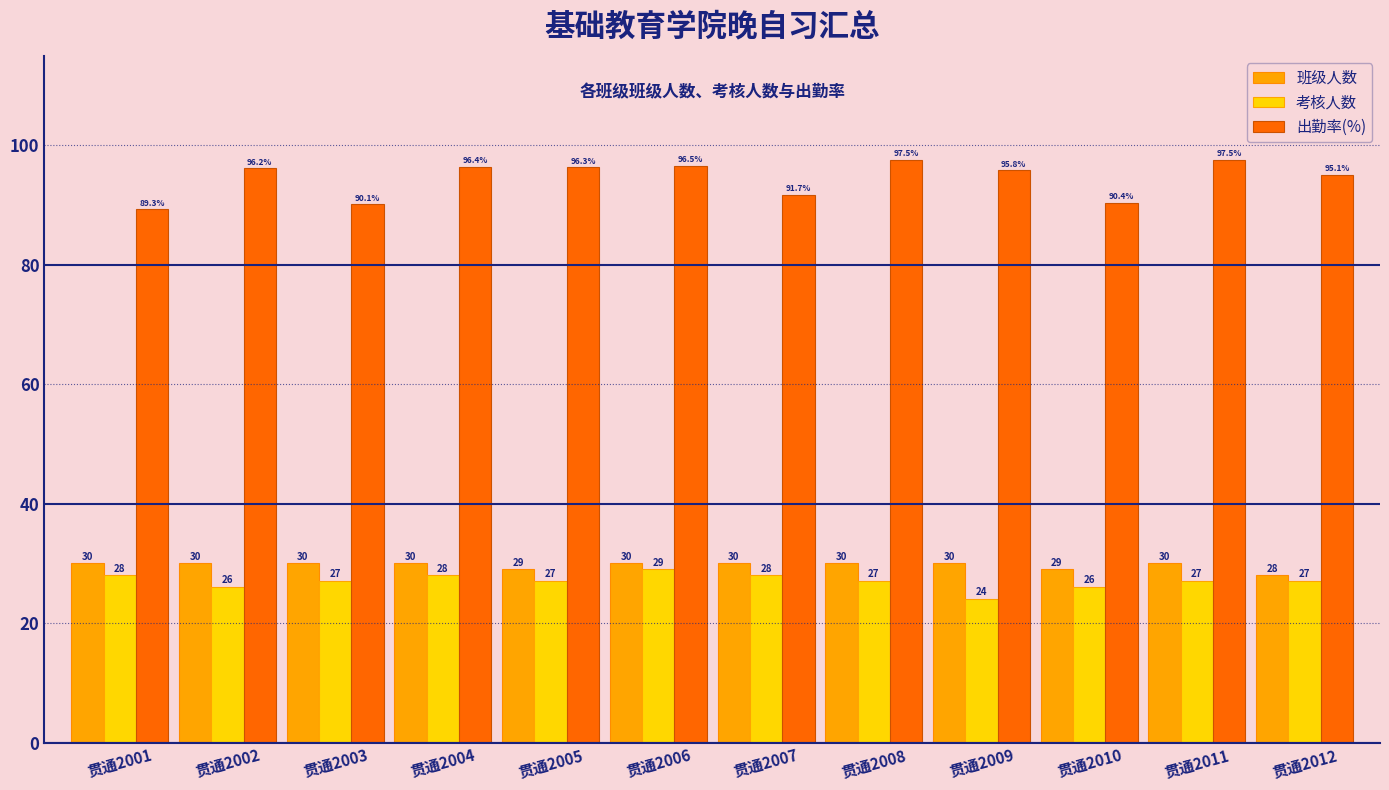

Where does the 出勤率(%) series first go above 96?

贯通2002